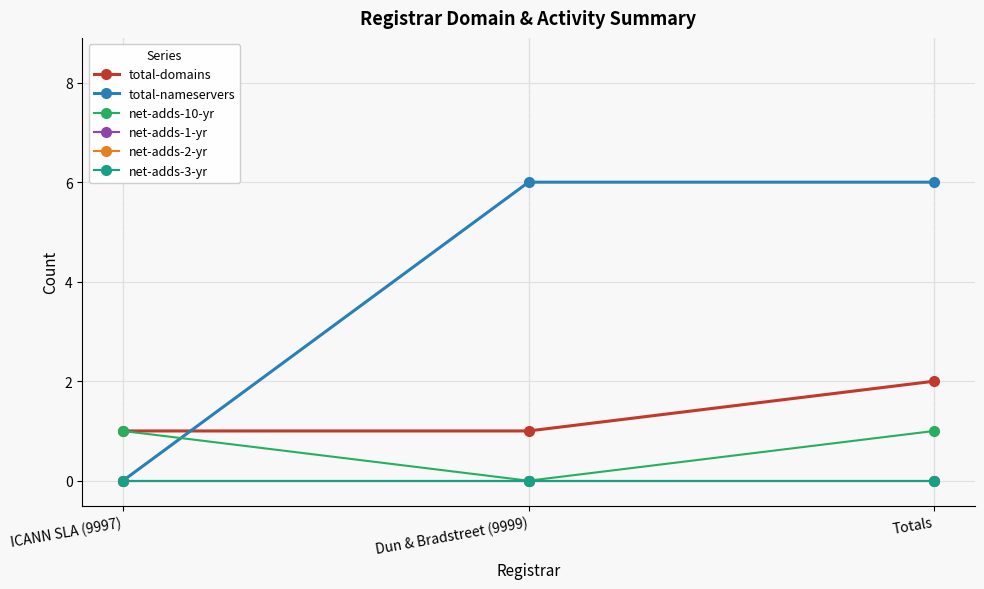

True or false: net-adds-10-yr has a value of 1 at ICANN SLA (9997).

True